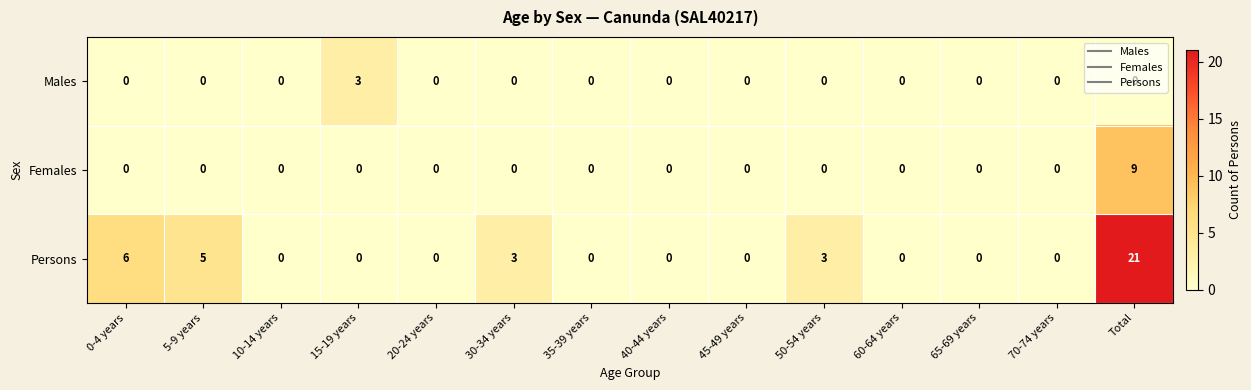

Rank the series by their average value, from highest to lowest.

Persons, Females, Males